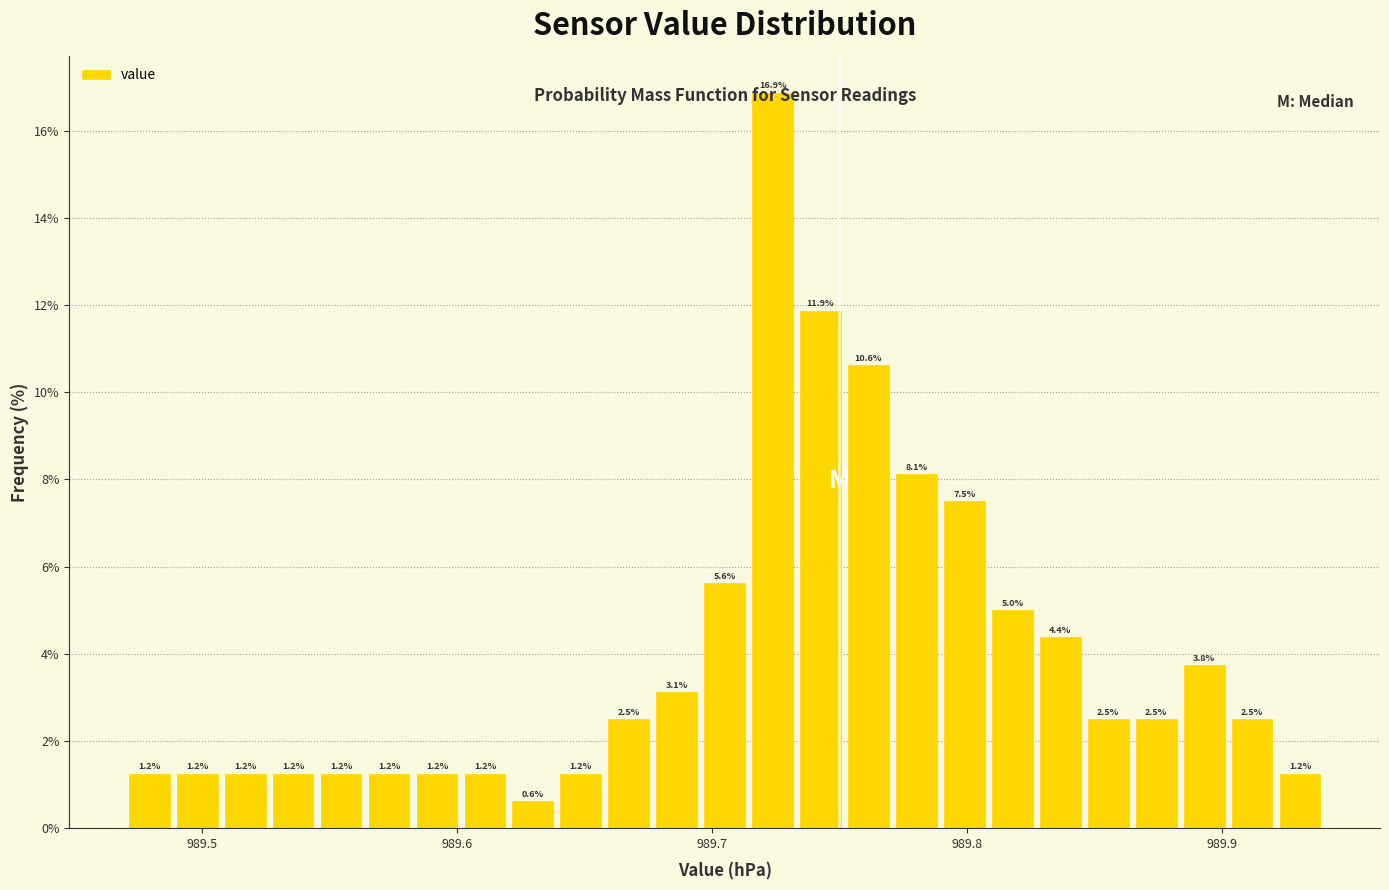

Read against the x-axis, roughly where is the centre of the tallest bar?

989.72